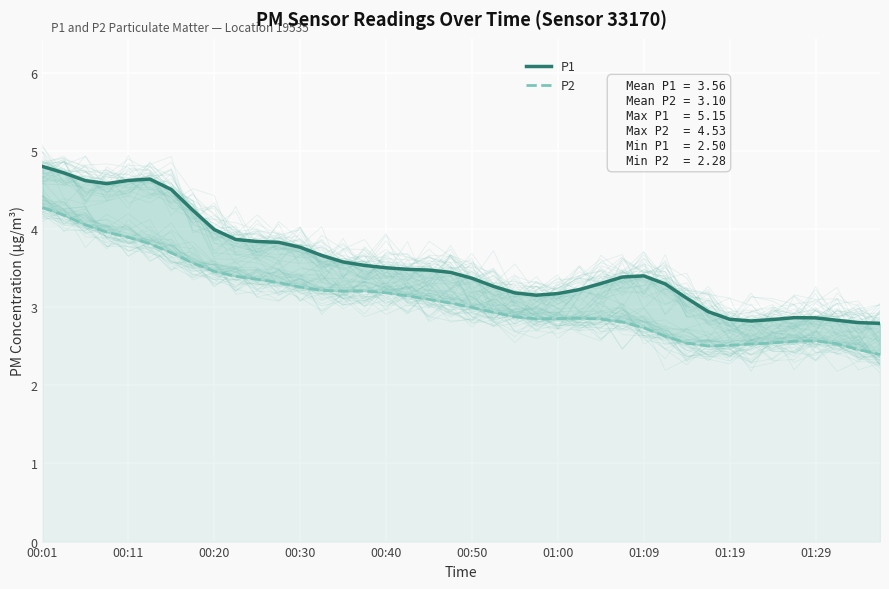

True or false: P1 and P2 cross at least once.

False